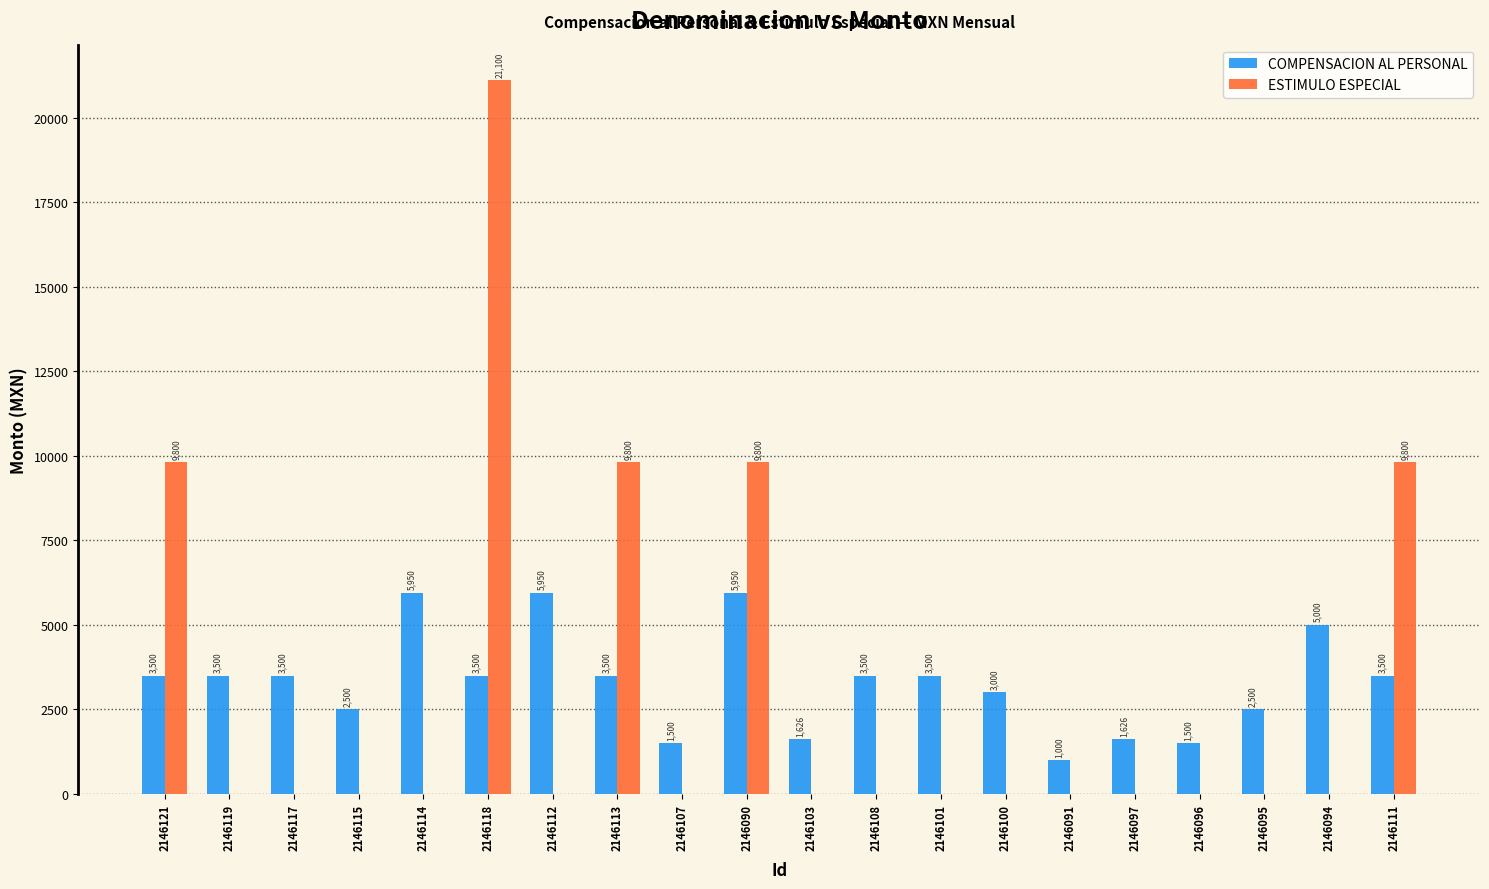

Are the bars horizontal?

No